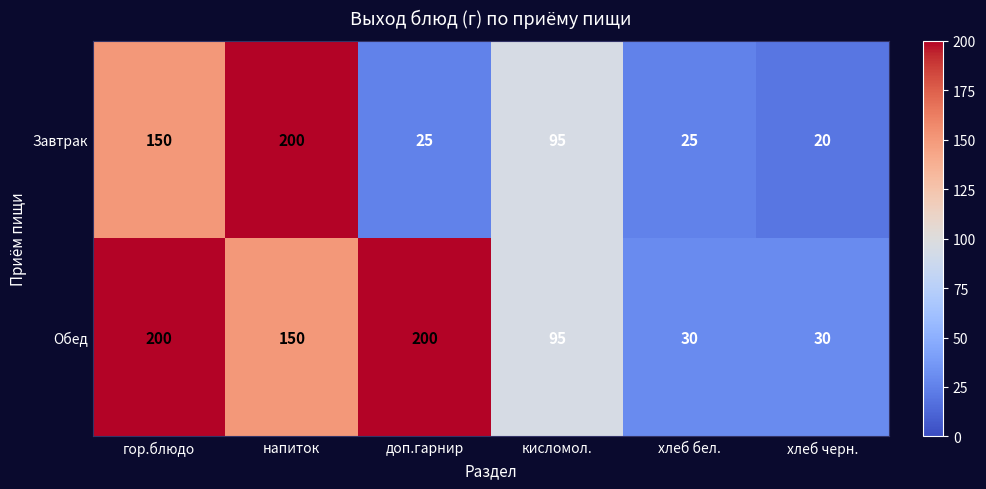

What is the spread (max minus min) of values at гор.блюдо?

50